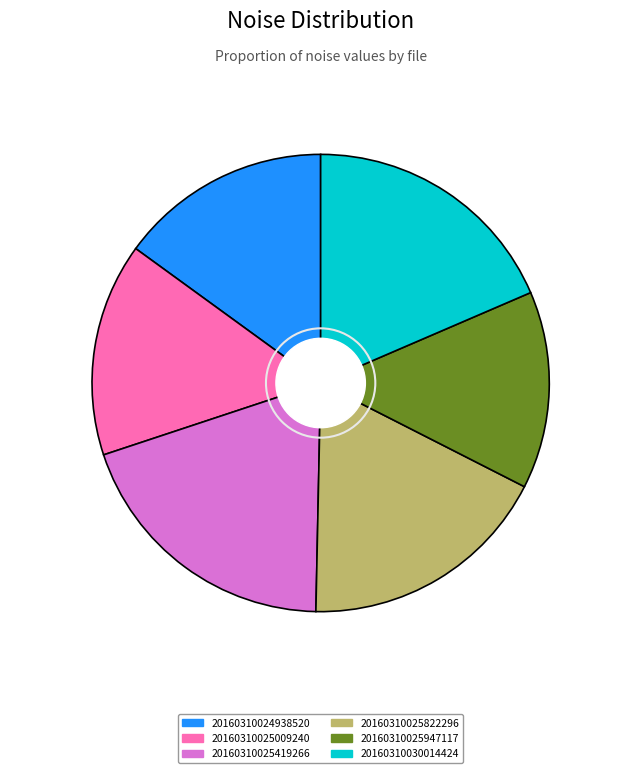

What is the total percentage of 20160310025822296 and 20160310025947117?

31.8%